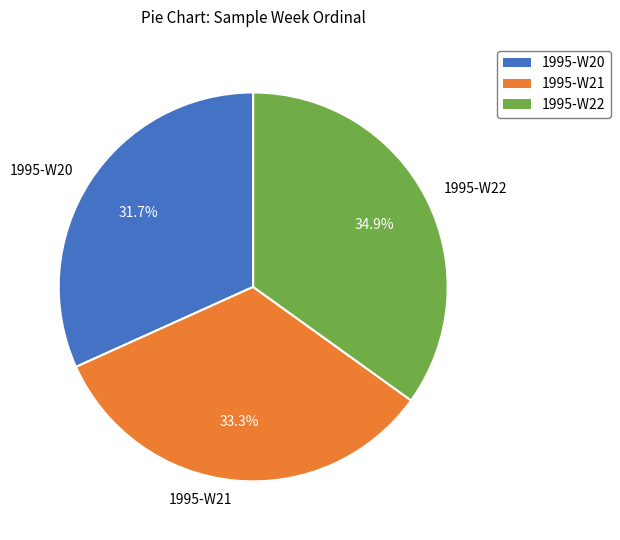

Which category has the biggest portion of the pie?

1995-W22